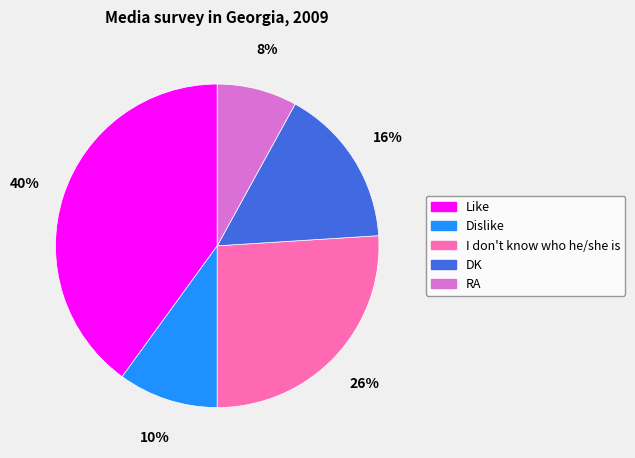

The Like slice represents 40% of the pie. True or false?

True